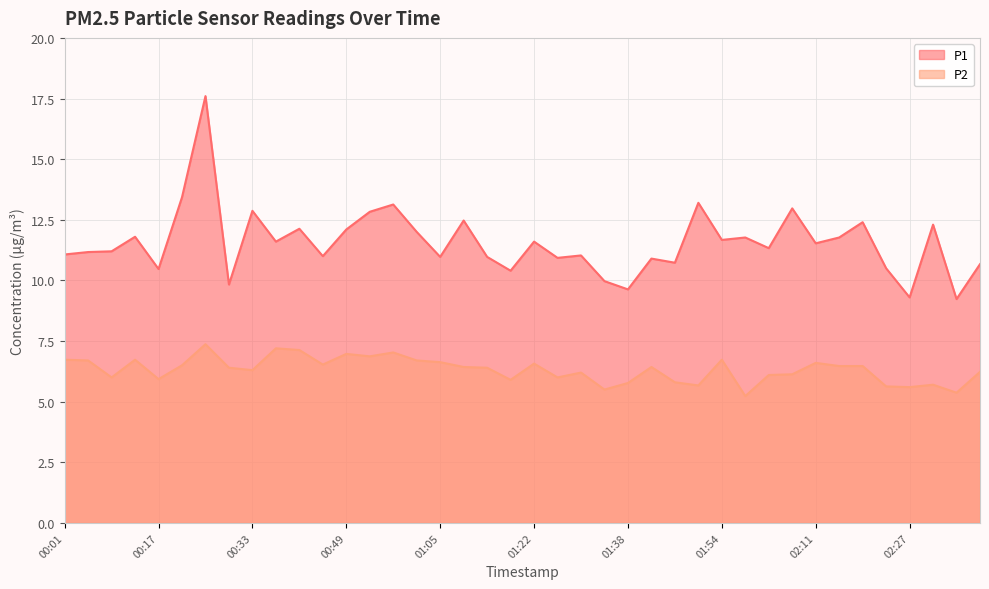

How many lines are shown in the chart?

2